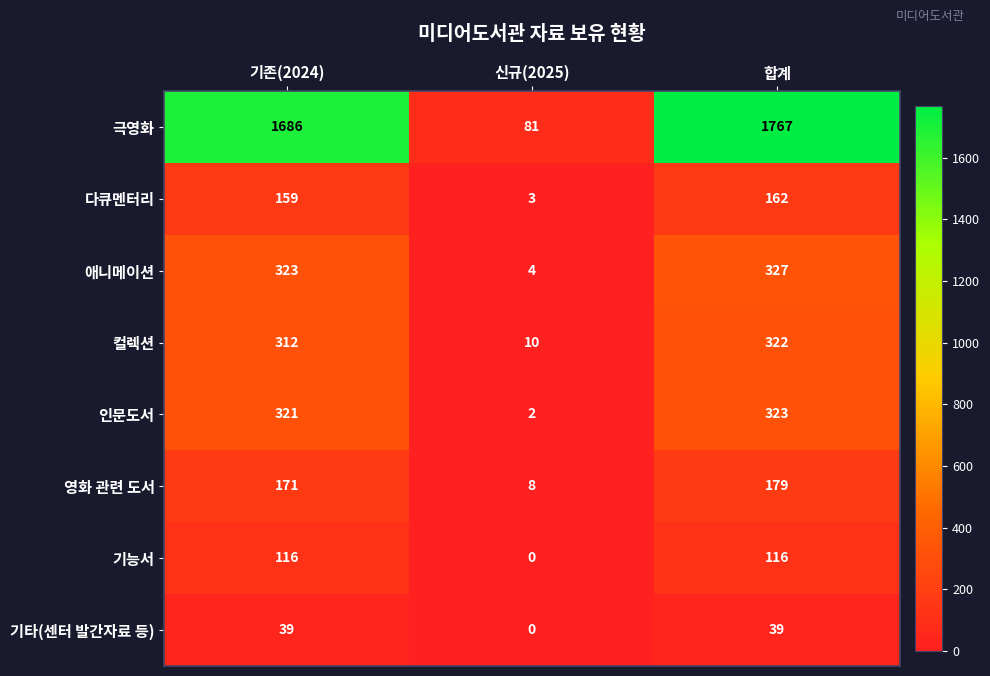

Between 신규(2025) and 합계, which series saw the biggest shift?

극영화